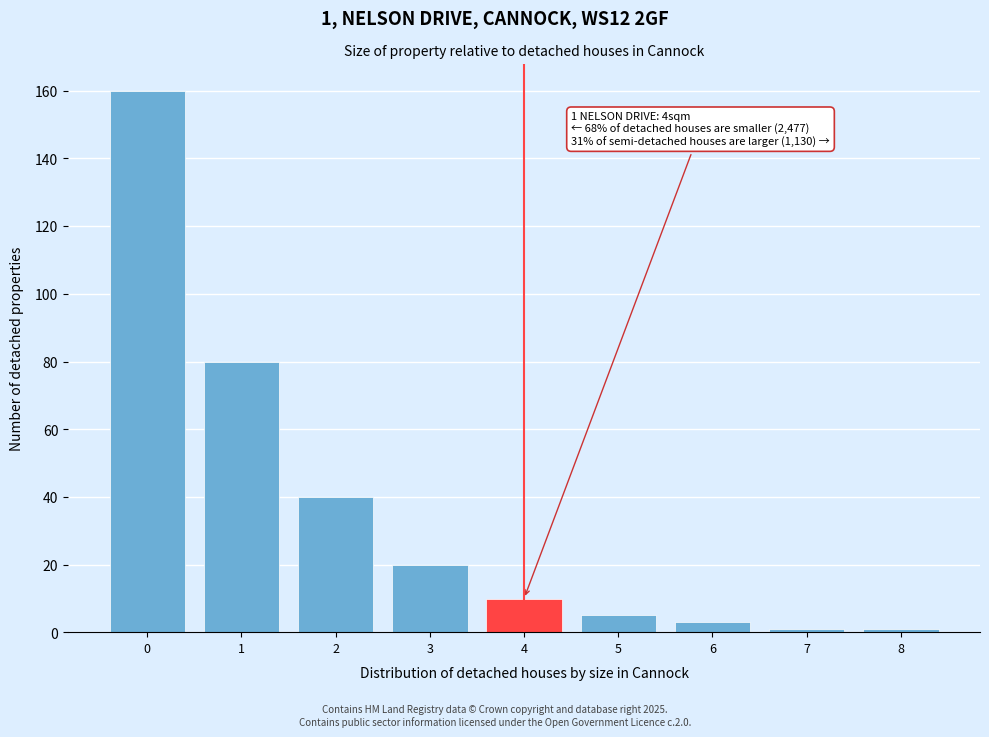

Which range on the x-axis has the tallest bar?

-0.5 to 0.5